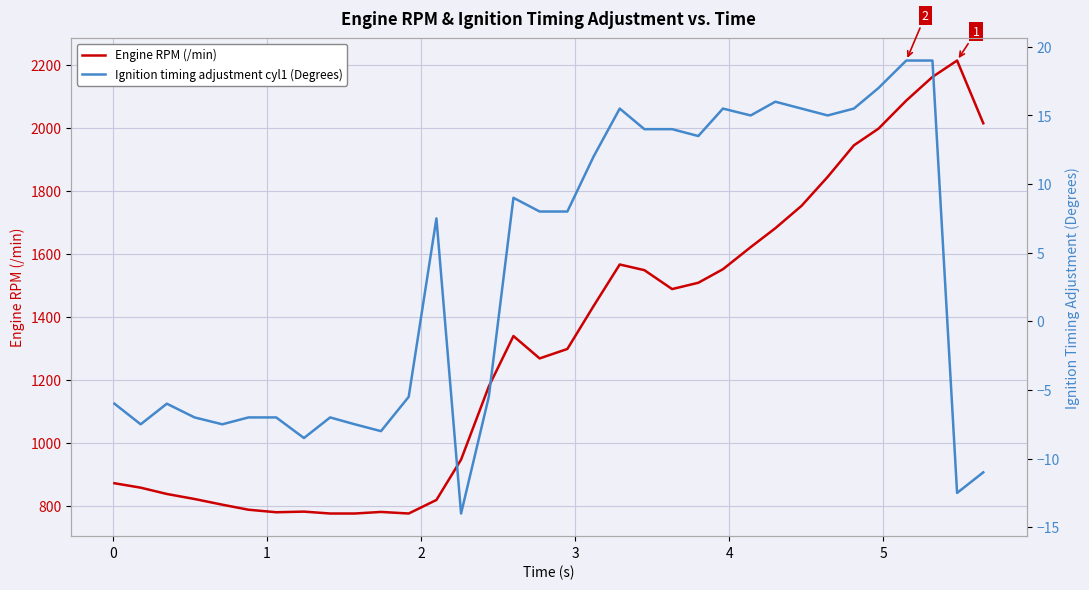

In Engine RPM (/min), how many points are lower than both neighbors (excluding endpoints)?

4